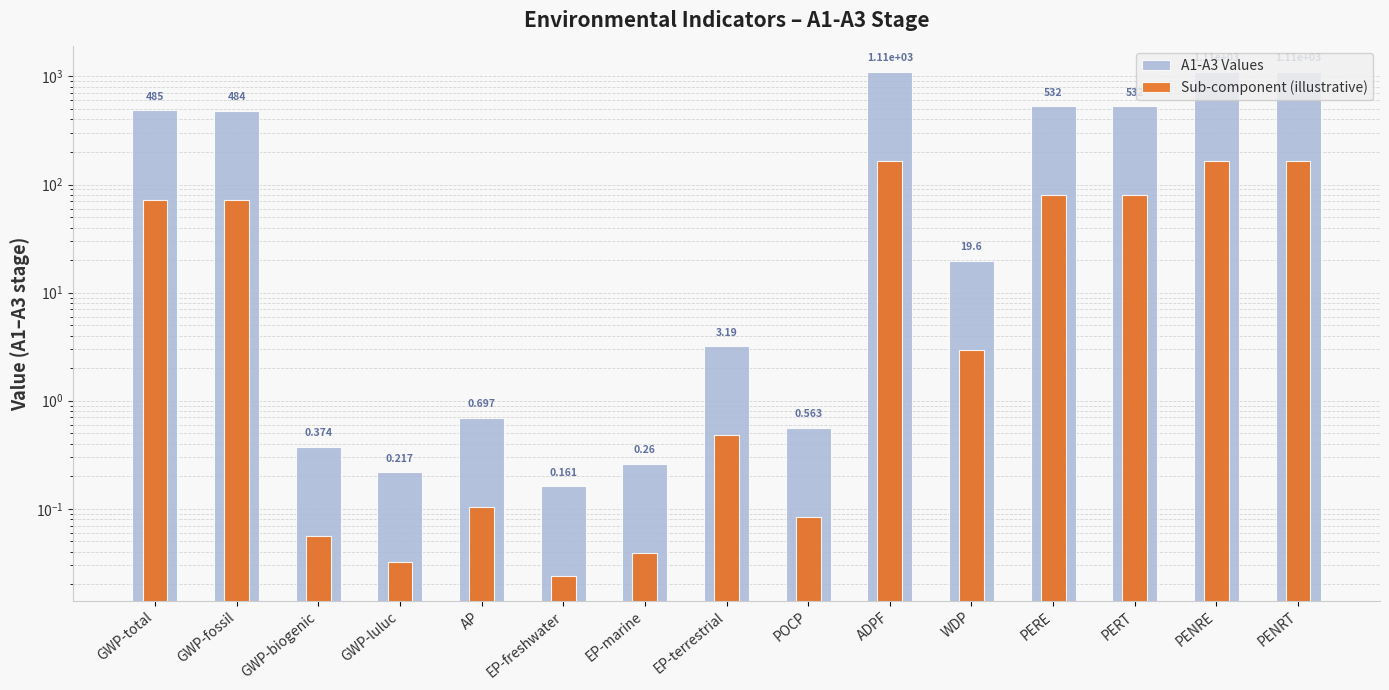

How many bars are there in total?

30